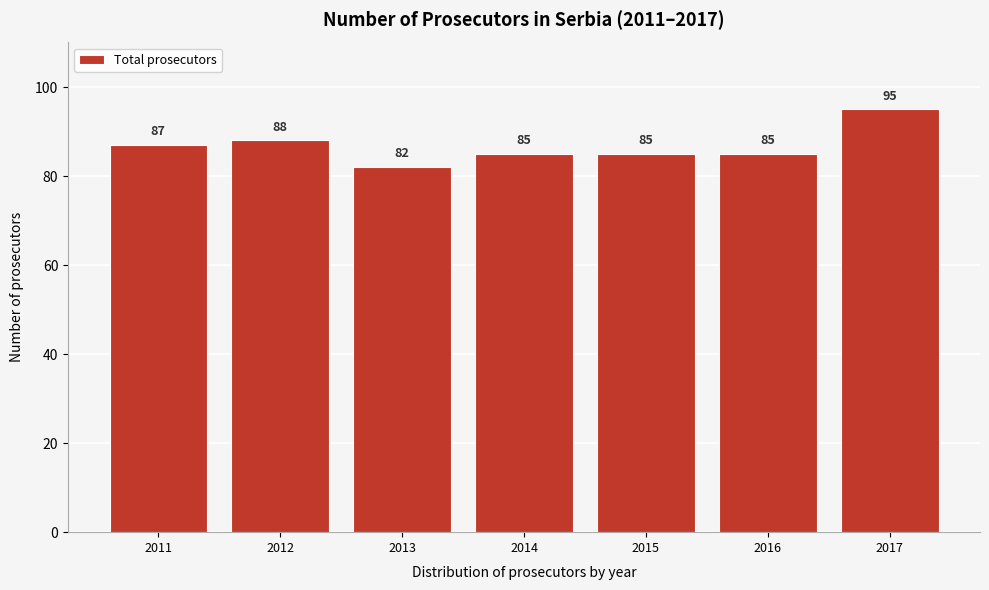

Reading right to left, transcribe all the data shown in this chart.

95	85	85	85	82	88	87